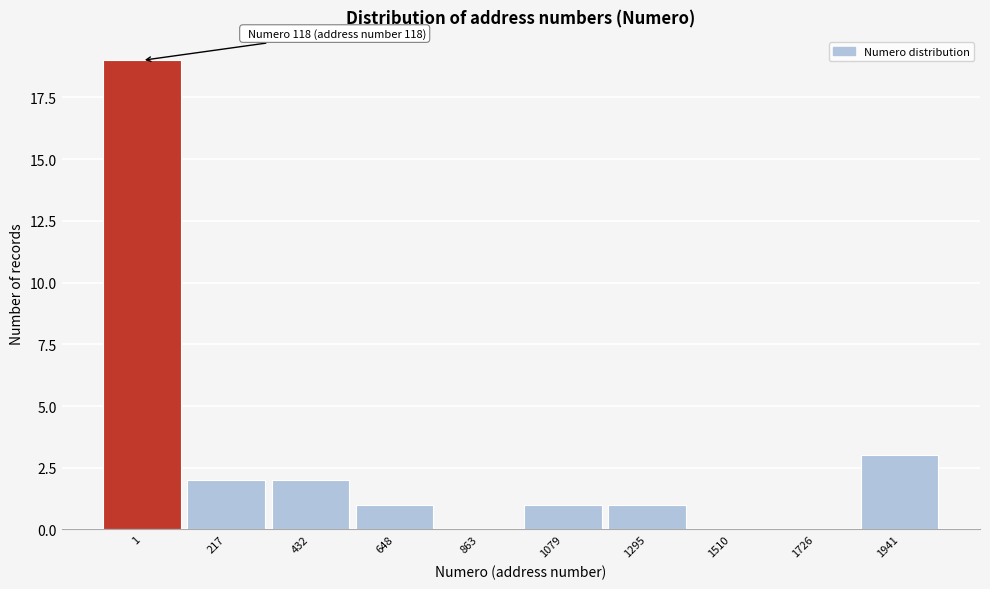

Reading left to right, list all the values displayed in this chart.

1=19	217=2	432=2	648=1	863=0	1079=1	1295=1	1510=0	1726=0	1941=3